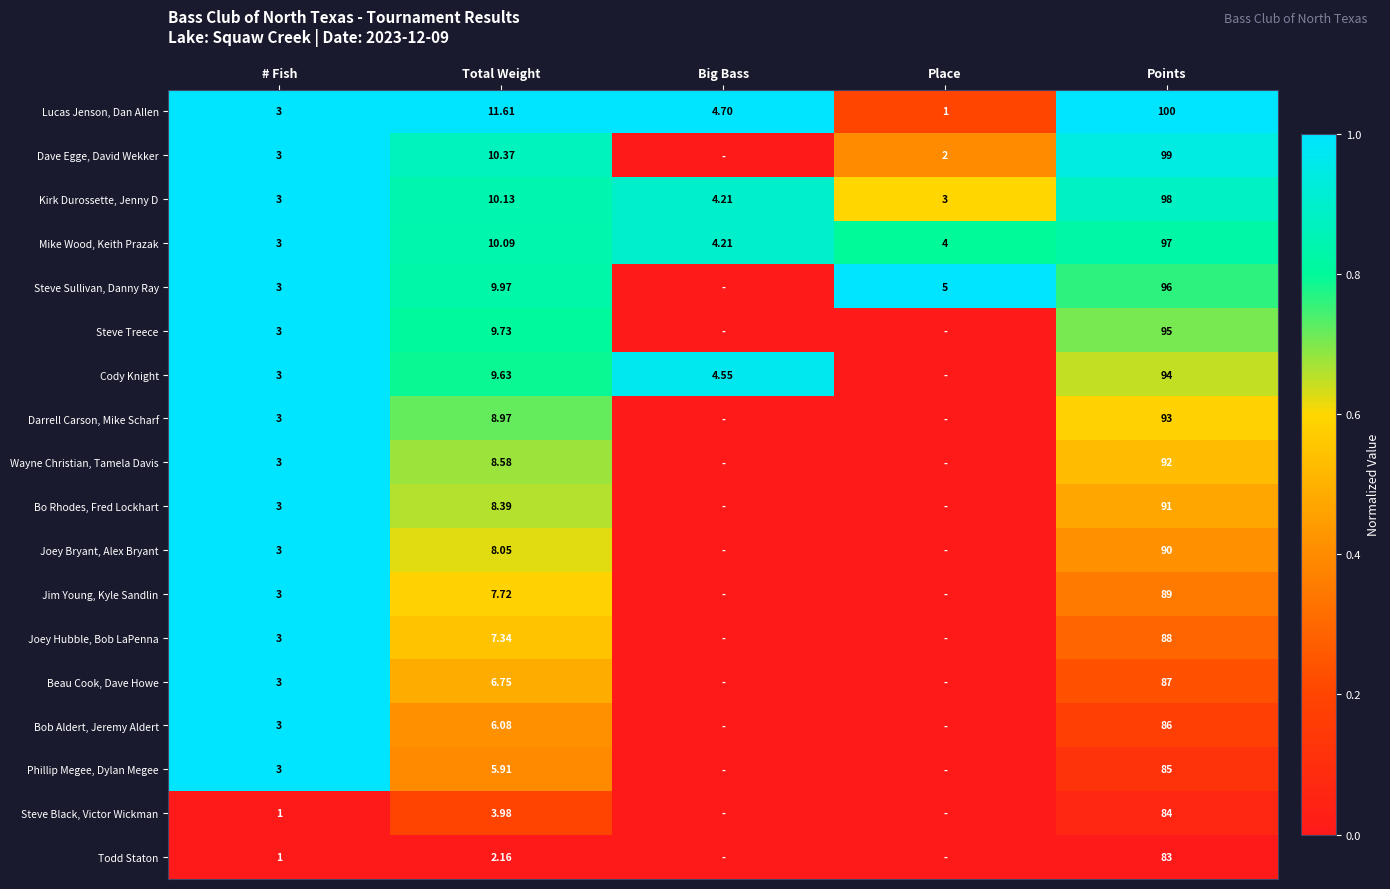

At which label does Mike Wood, Keith Prazak first exceed 4?

Total Weight